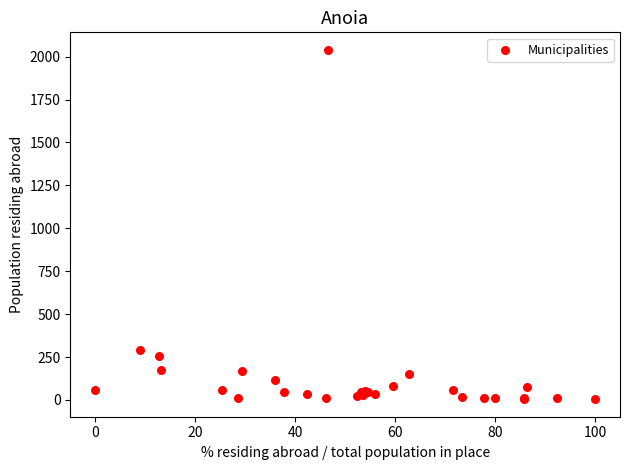

What Y value in the scatter plot is closest to 1022?

290